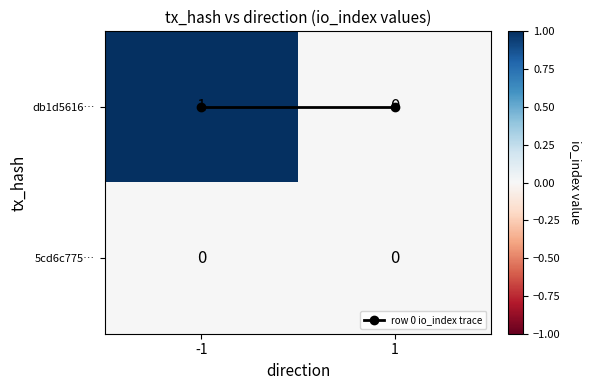

Count the number of categories in the chart.

2